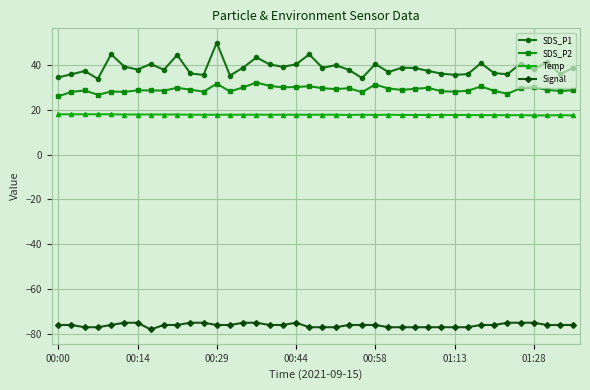

True or false: SDS_P2 has more than 2 interior local peaks.

True